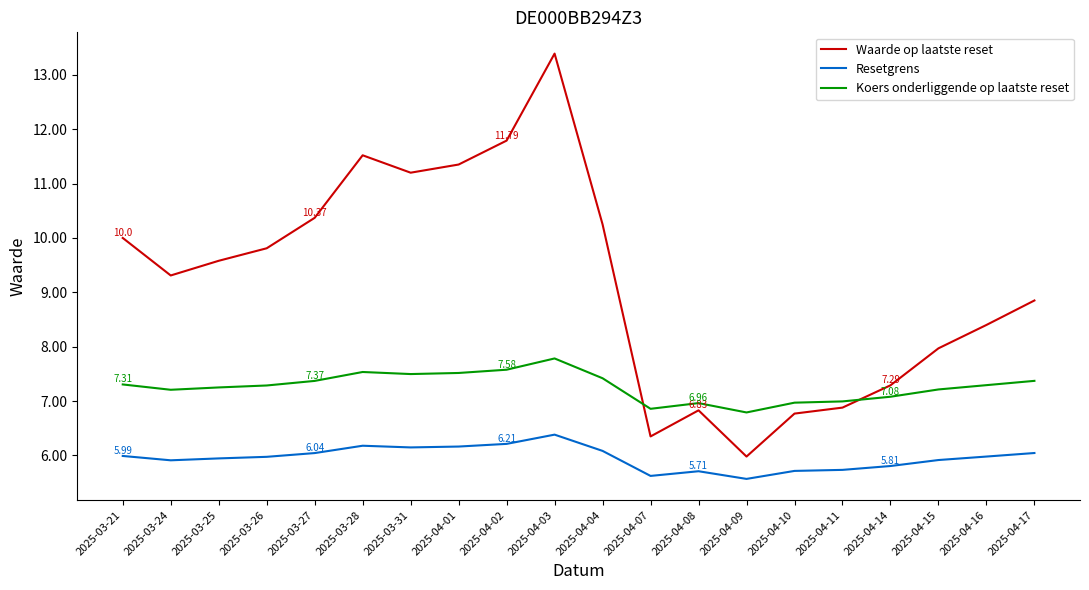

Is the value of Waarde op laatste reset at 2025-04-14 greater than the value of Resetgrens at 2025-04-07?

Yes